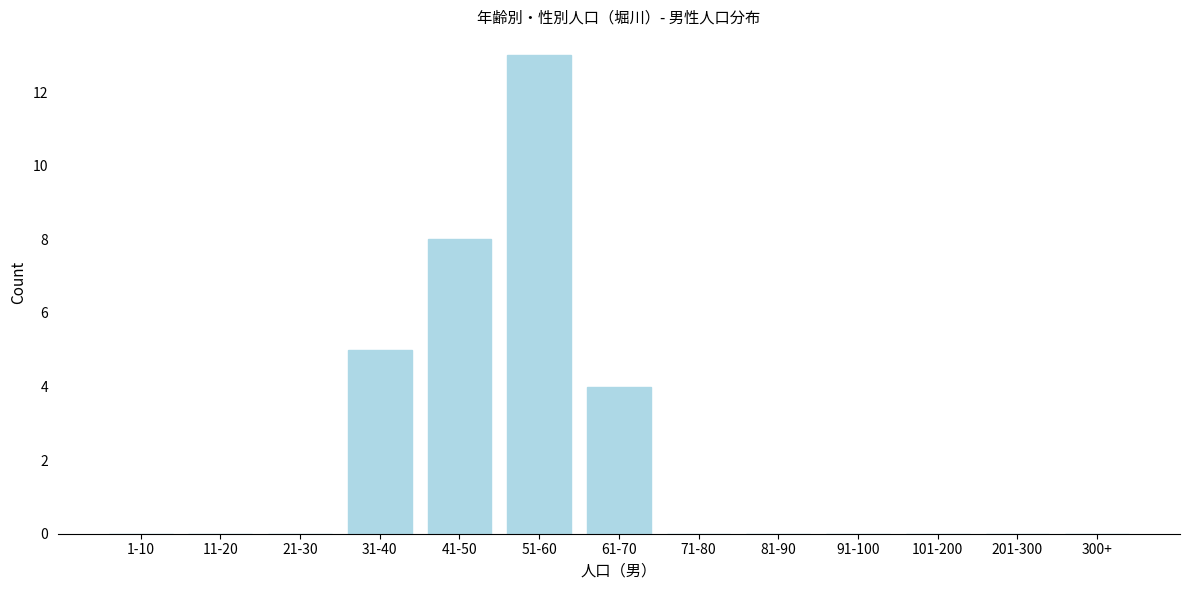

Reading right to left, list all the values displayed in this chart.

300+=0	201-300=0	101-200=0	91-100=0	81-90=0	71-80=0	61-70=4	51-60=13	41-50=8	31-40=5	21-30=0	11-20=0	1-10=0